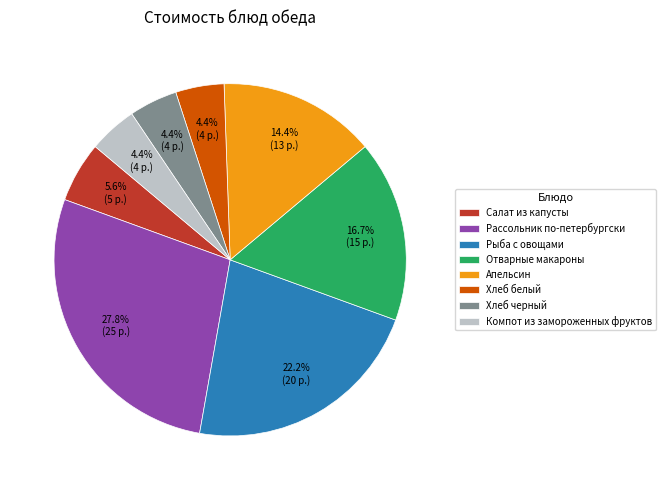

To the nearest percent, what is the combined percentage of Хлеб черный and Хлеб белый?

9%